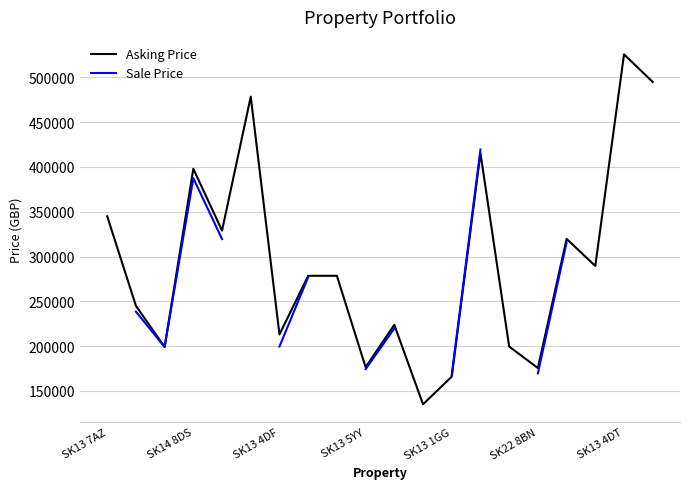

The Asking Price series shows 403983.4 at 8. True or false?

False